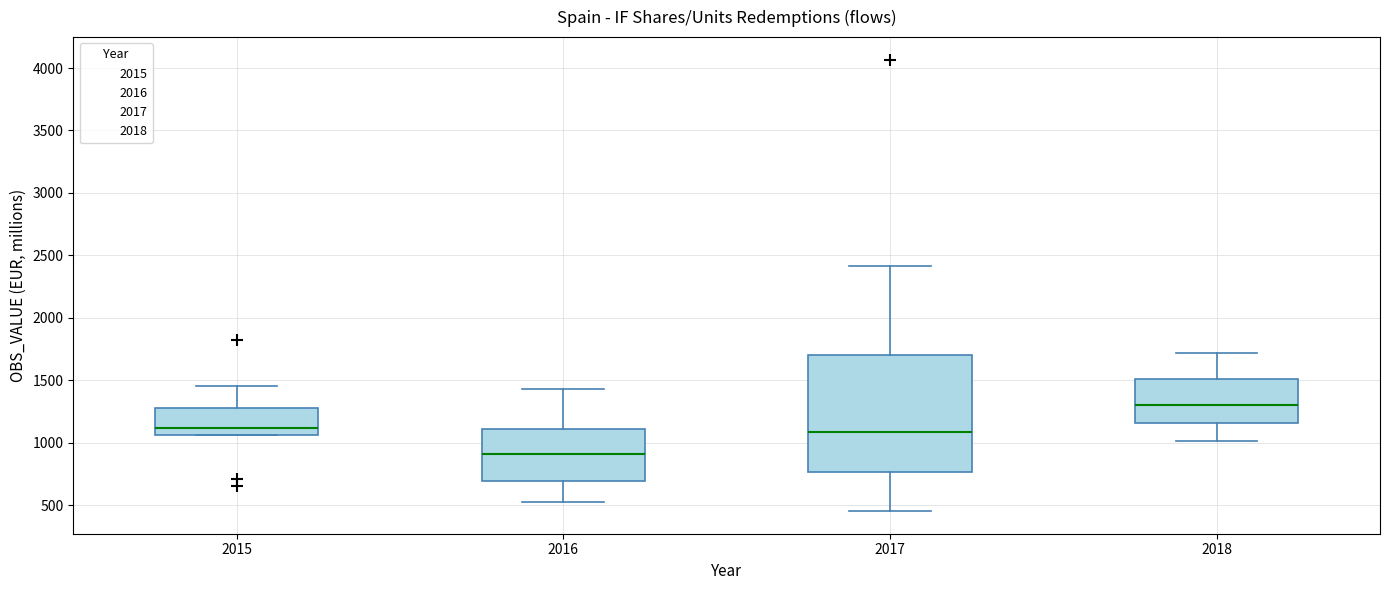

Reading left to right, read every box against the y-axis: the position of its median line, the range the box covers, and the ends of its whiskers. The values are not printed on the chart, so give them approximately, as read against the axis.

2015: median 1100, box 1050 to 1250, whiskers 1050 to 1450
2016: median 900, box 700 to 1100, whiskers 550 to 1450
2017: median 1100, box 750 to 1700, whiskers 450 to 2400
2018: median 1300, box 1150 to 1500, whiskers 1000 to 1700